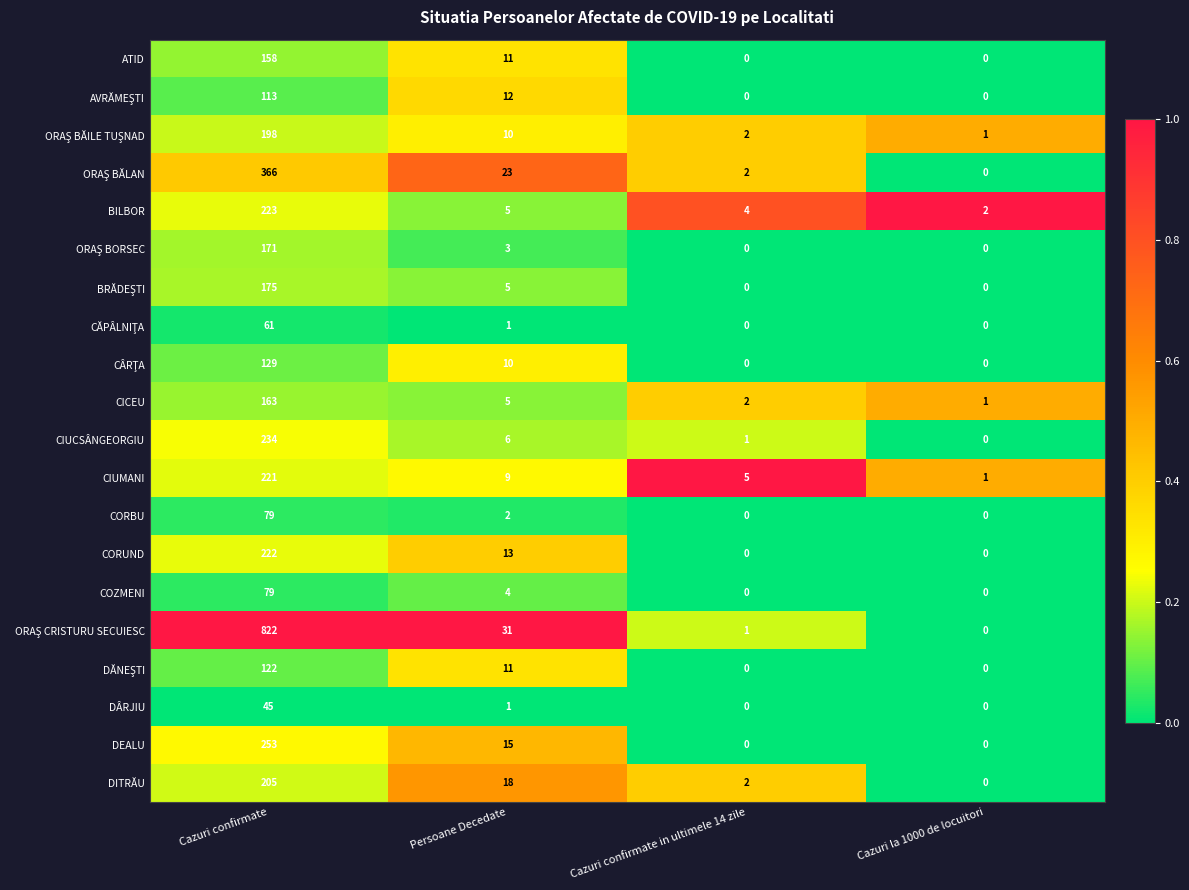

List the labels in order of DITRĂU value, largest first.

Cazuri confirmate, Persoane Decedate, Cazuri confirmate in ultimele 14 zile, Cazuri la 1000 de locuitori